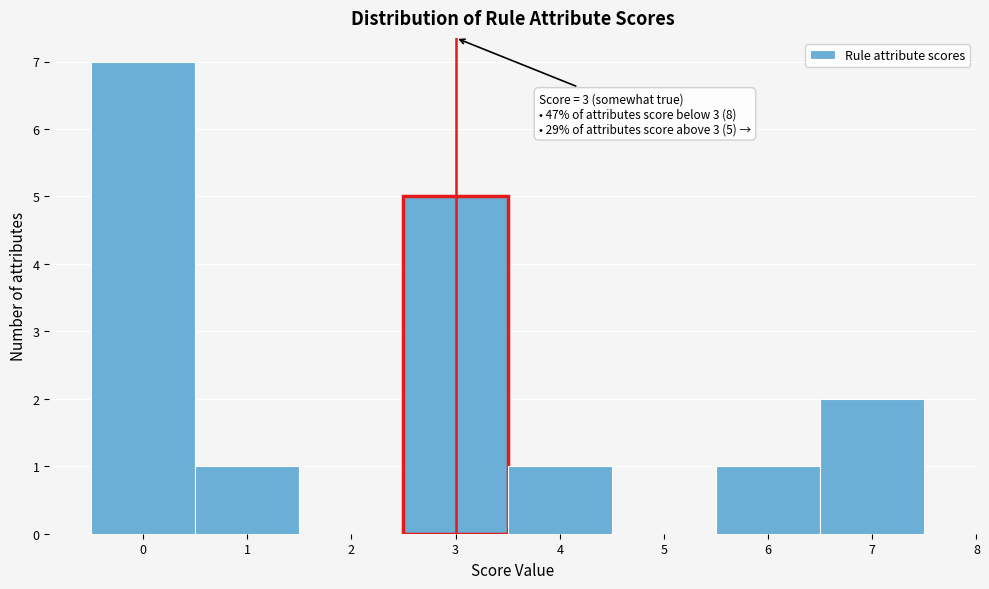

Which range on the x-axis has the tallest bar?

-0.5 to 0.5